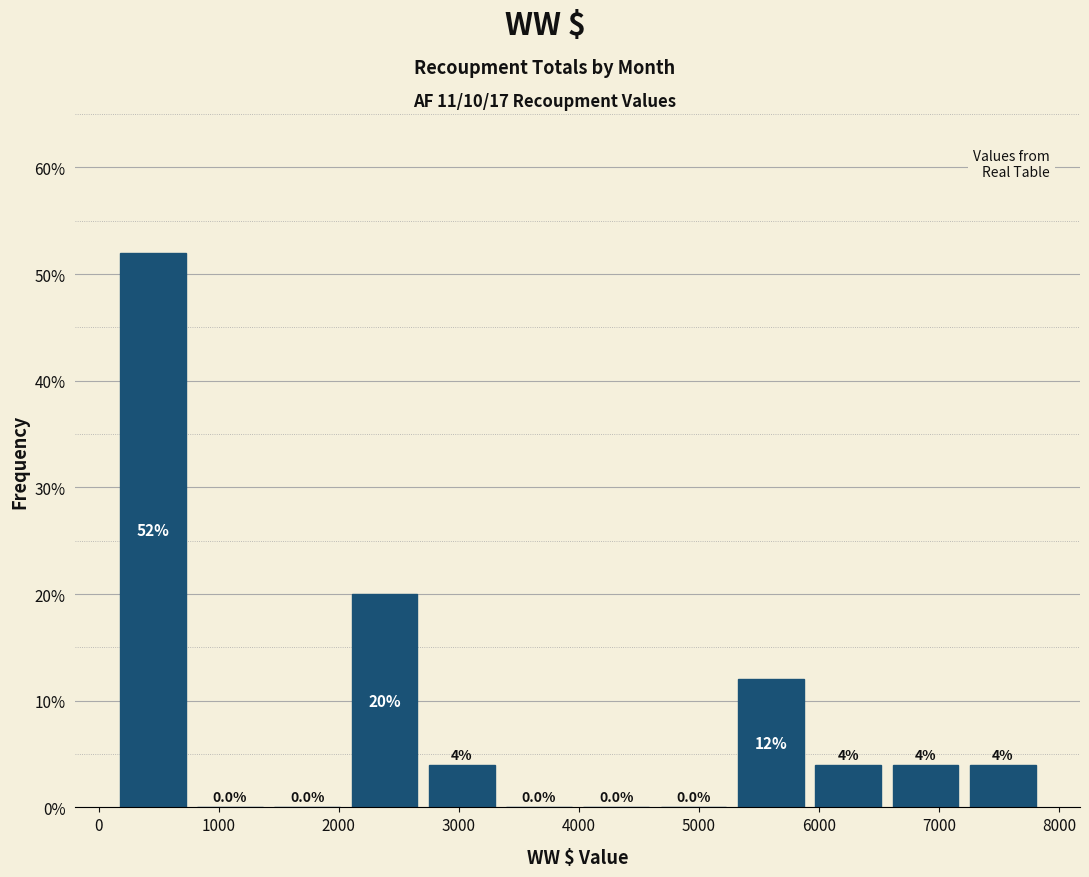

How tall is the bar that spans 6600 to 7200 on the x-axis? The bar edges are not printed on the chart, so give them approximately, as read against the axis.

4.0